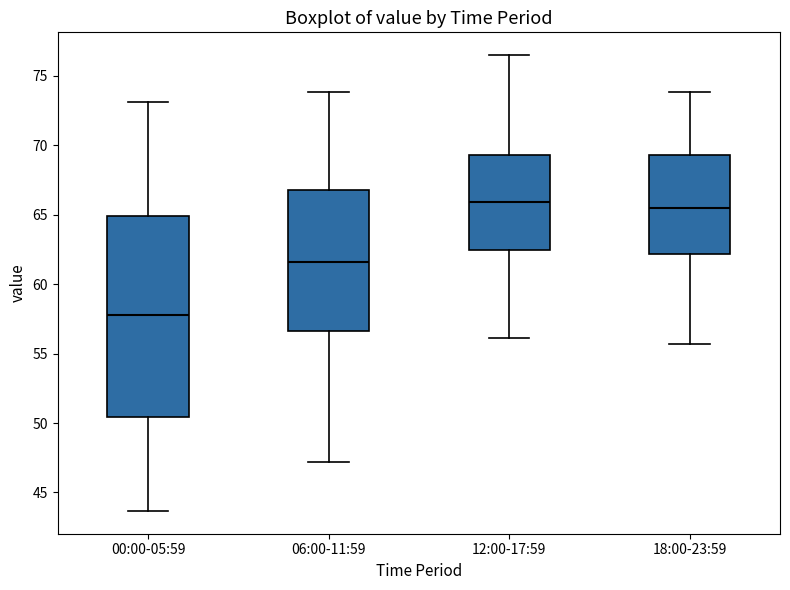

Reading left to right, read every box against the y-axis: the position of its median line, the range the box covers, and the ends of its whiskers. The values are not printed on the chart, so give them approximately, as read against the axis.

00:00-05:59: median 58.0, box 50.5 to 65.0, whiskers 43.5 to 73.0
06:00-11:59: median 61.5, box 56.5 to 67.0, whiskers 47.0 to 74.0
12:00-17:59: median 66.0, box 62.5 to 69.5, whiskers 56.0 to 76.5
18:00-23:59: median 65.5, box 62.0 to 69.5, whiskers 55.5 to 74.0